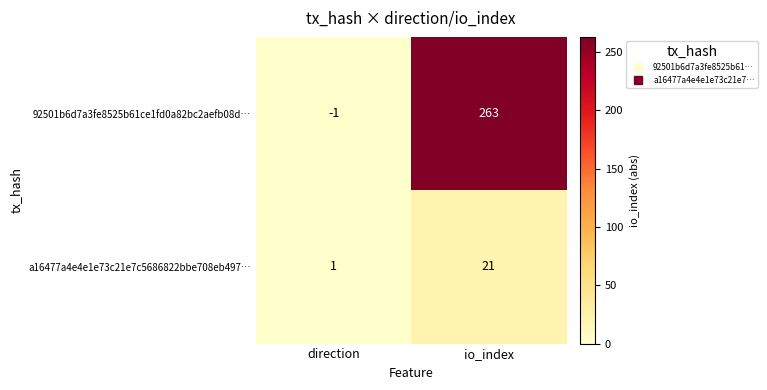

At how many categories does at least one series exceed 87?

1